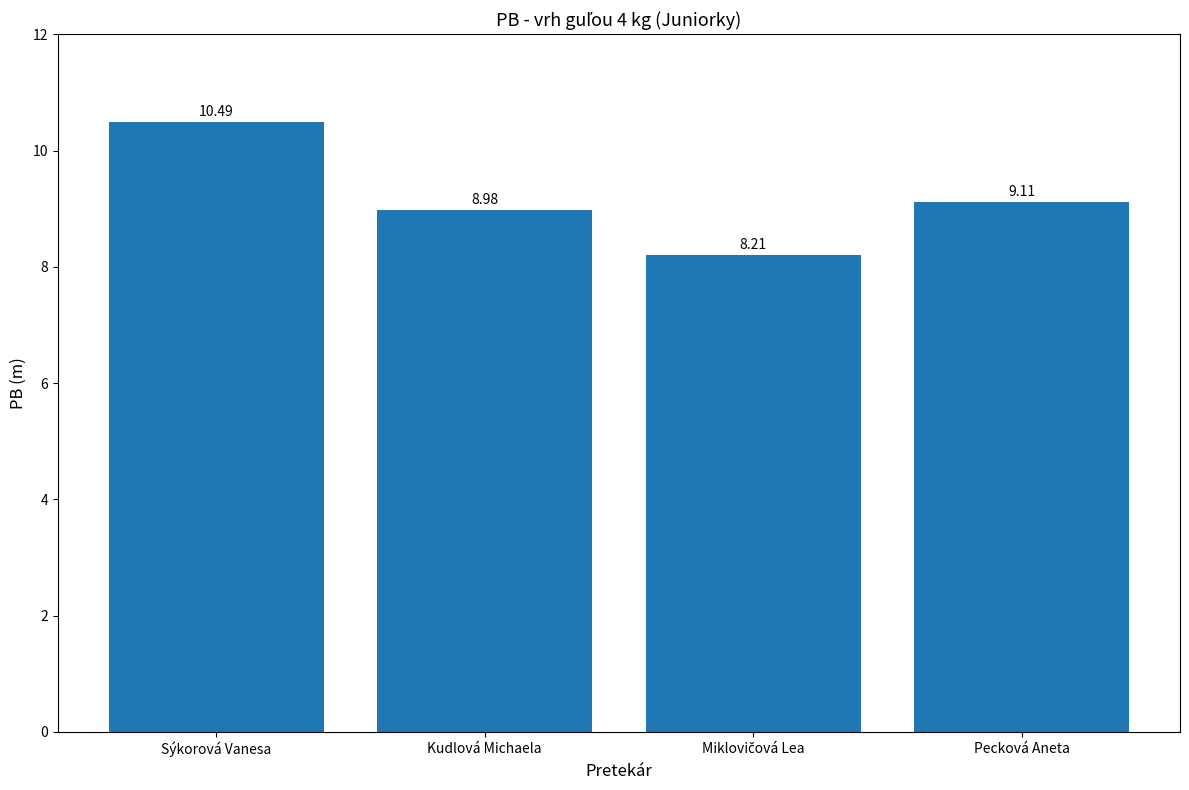

What is the difference between the maximum and minimum values?

2.3